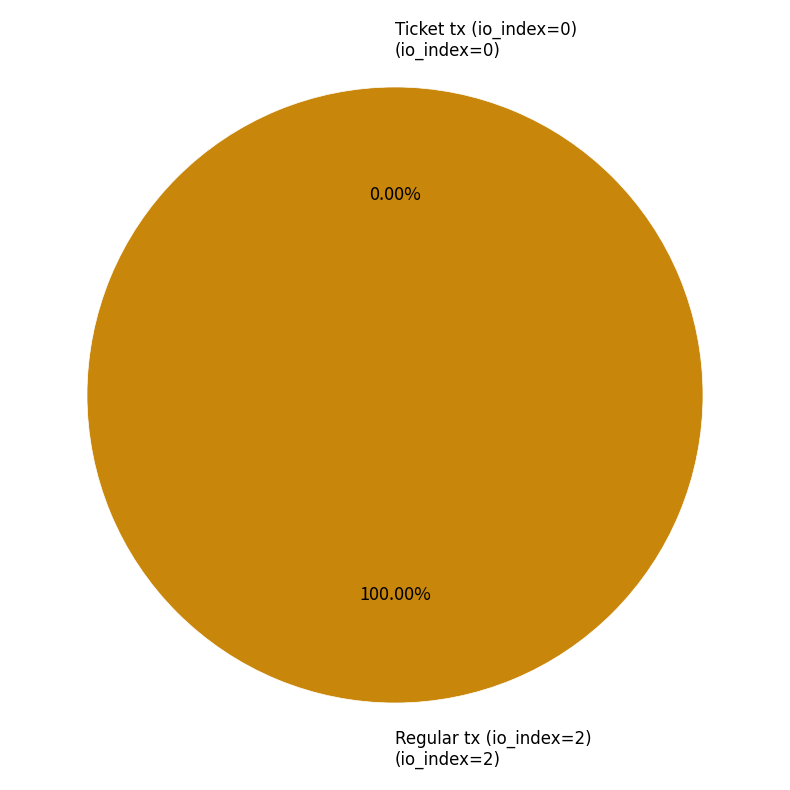

Combined, what portion of the pie is Regular tx (io_index=2) and Ticket tx (io_index=0)?

100.0%